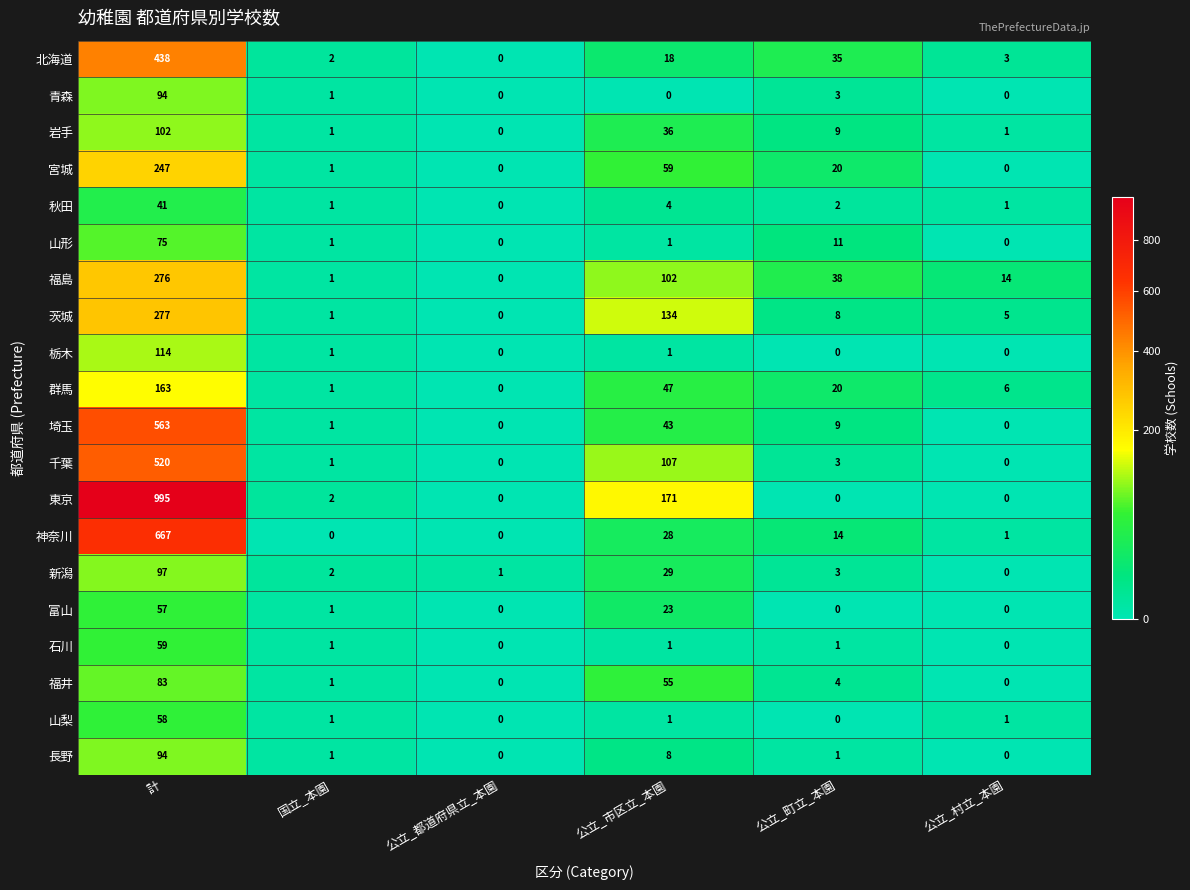

How many categories are shown in the chart?

6